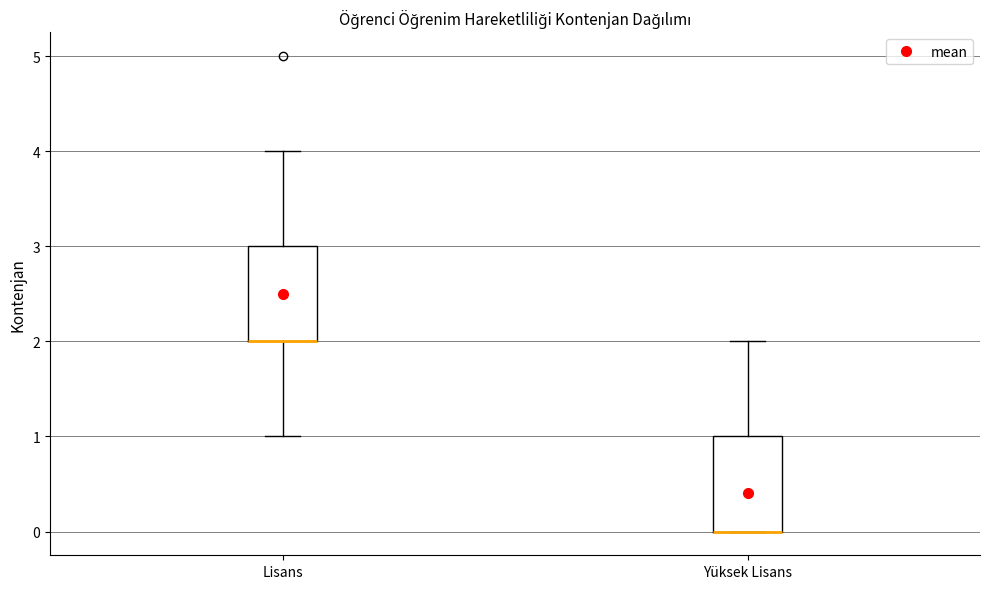

Reading left to right, read every box against the y-axis: the position of its median line, the range the box covers, and the ends of its whiskers. The values are not printed on the chart, so give them approximately, as read against the axis.

Lisans: median 2 (drawn on the box's lower edge), box 2 to 3, whiskers 1 to 4
Yüksek Lisans: median 0 (drawn on the box's lower edge), box 0 to 1, whiskers 0 to 2